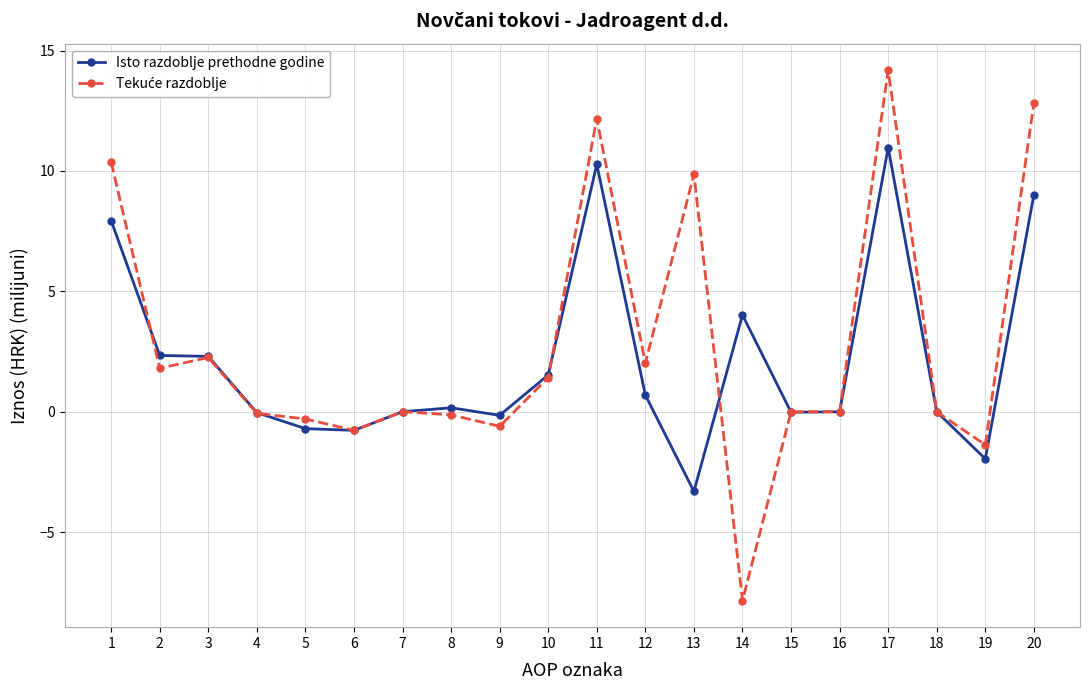

True or false: Isto razdoblje prethodne godine has more than 1 interior local peaks.

True